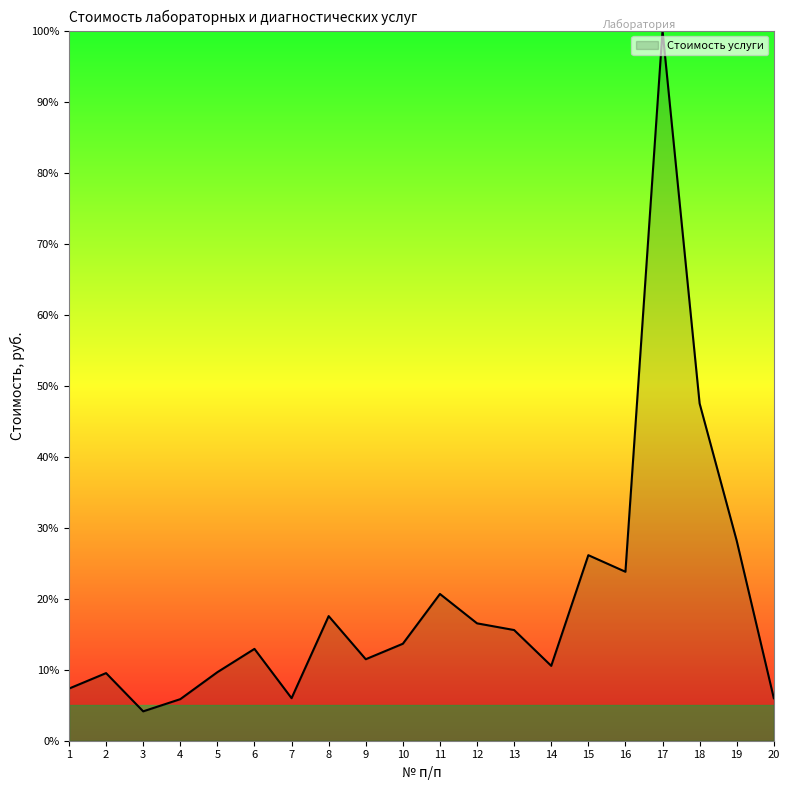

How many interior local valleys (lower than both neighbors) does the data have?

5